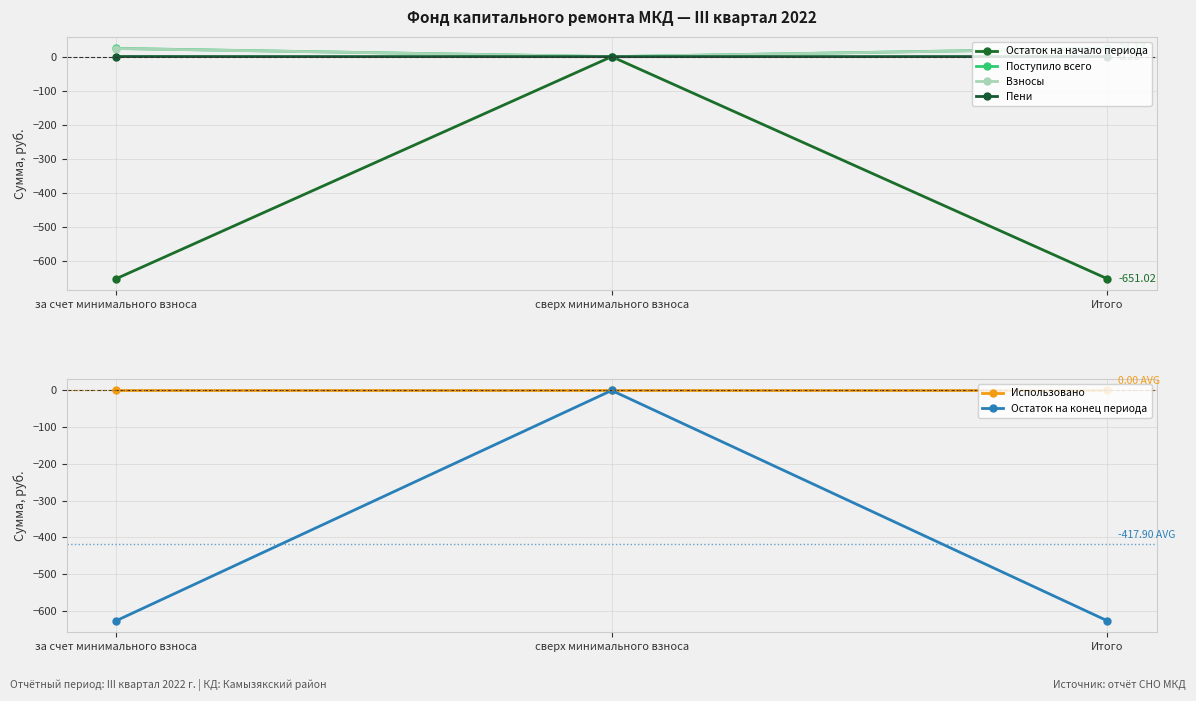

How many categories are shown in the chart?

3